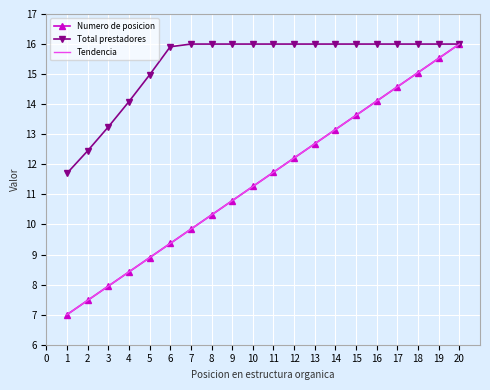

Which series has the widest spread of values?

Numero de posicion